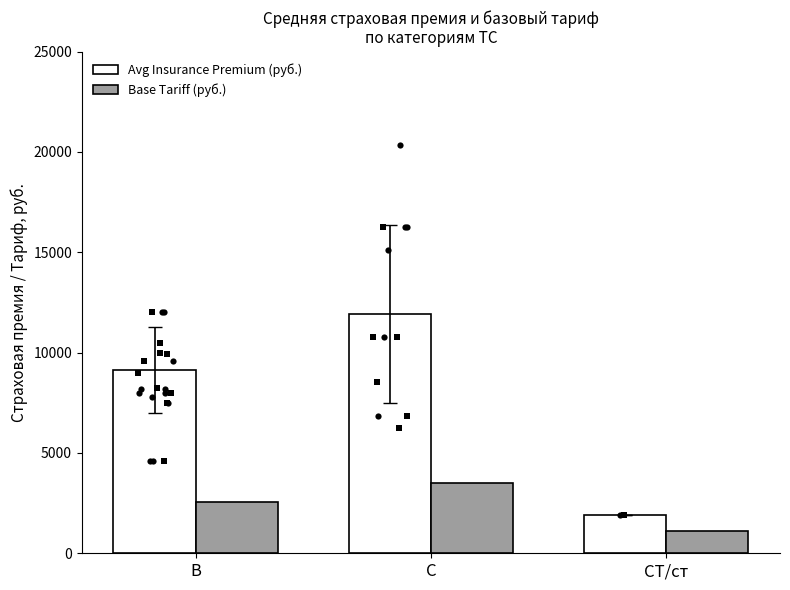

At which category is the sum across all series the highest?

C